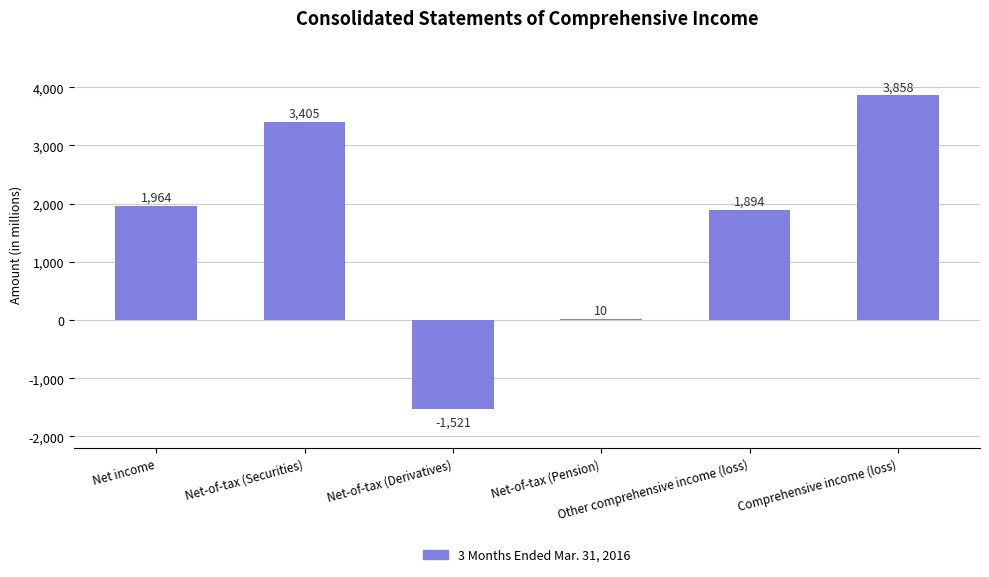

Between Net-of-tax (Pension) and Net-of-tax (Derivatives), which is larger?

Net-of-tax (Pension)